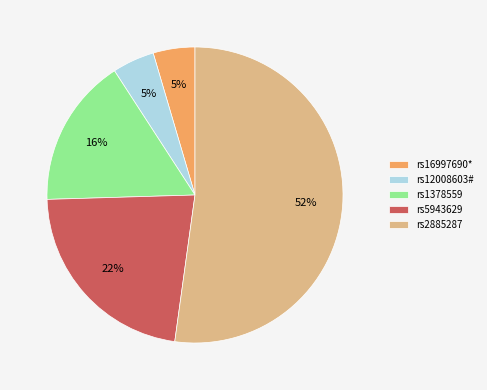

Is it true that rs1378559 is 16% of the pie?

True